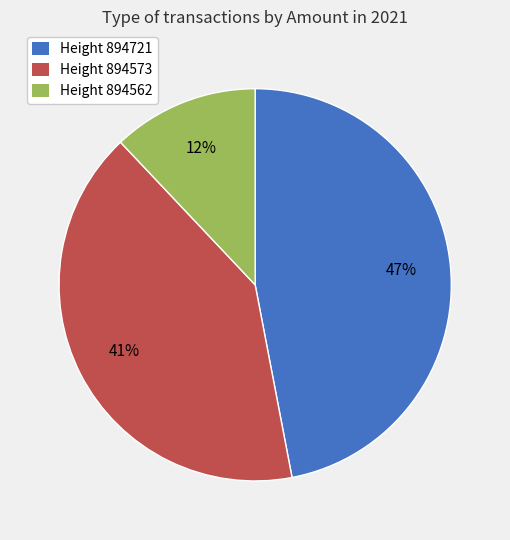

Do Height 894721 and Height 894573 together represent more than half of the pie?

Yes